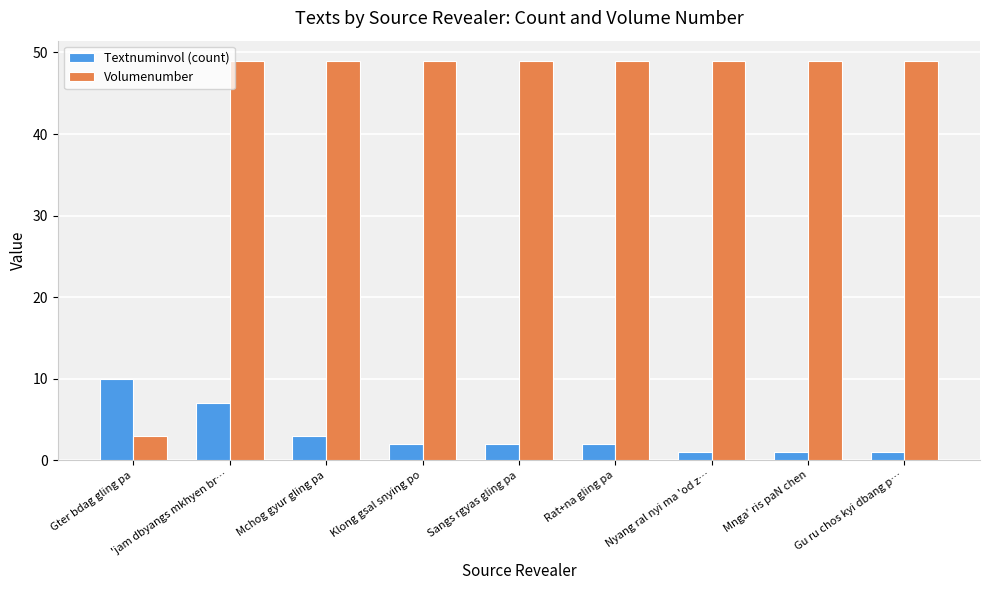

Rank the series by their average value, from lowest to highest.

Textnuminvol (count), Volumenumber